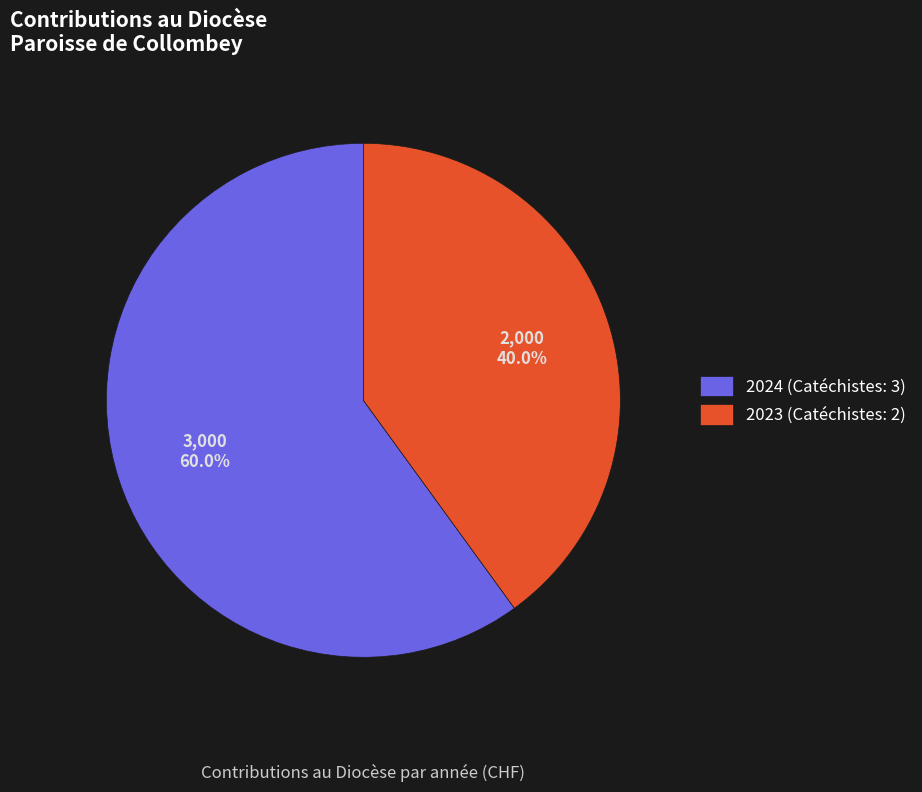

What percentage is the 2023 (Catéchistes: 2) slice, to the nearest percent?

40%